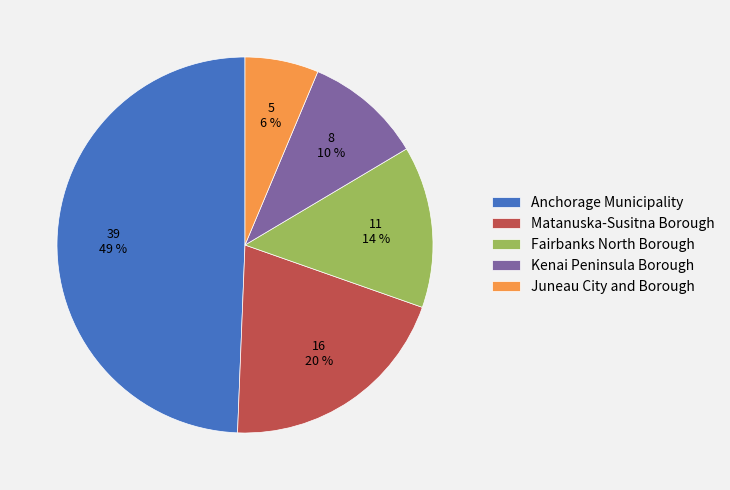

Is there any slice that represents more than half of the pie?

No